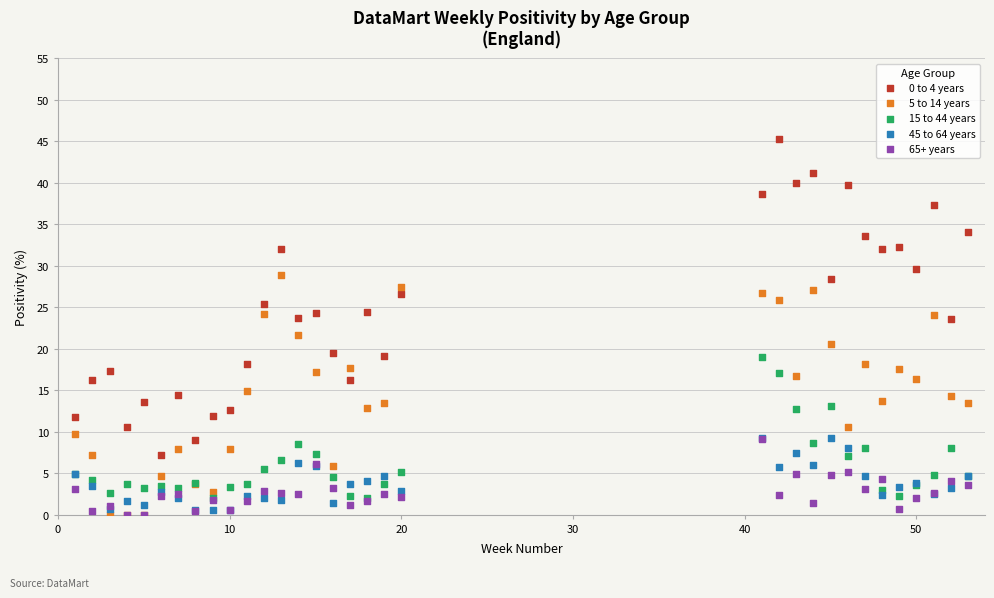

Which series has the widest spread of Y values?

0 to 4 years